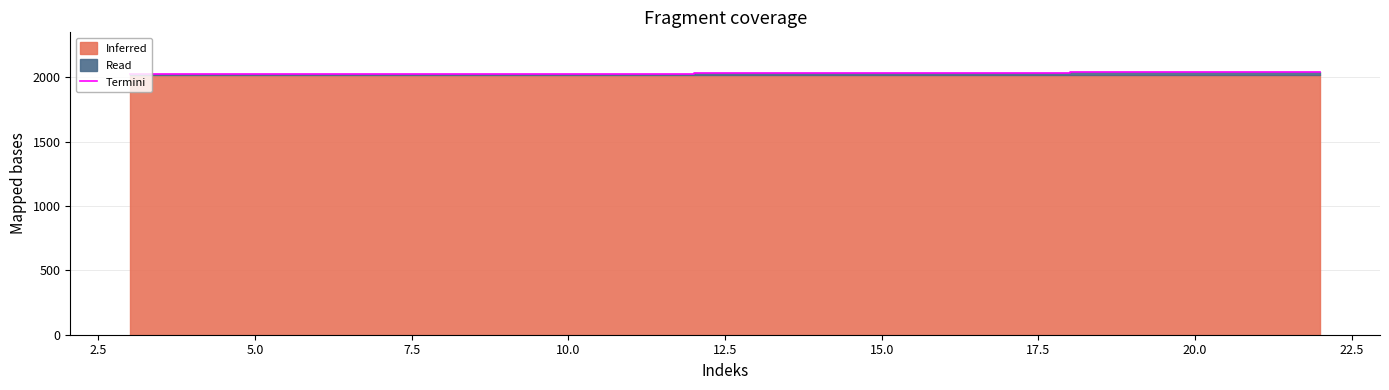

What is the difference between the maximum and minimum values?

21